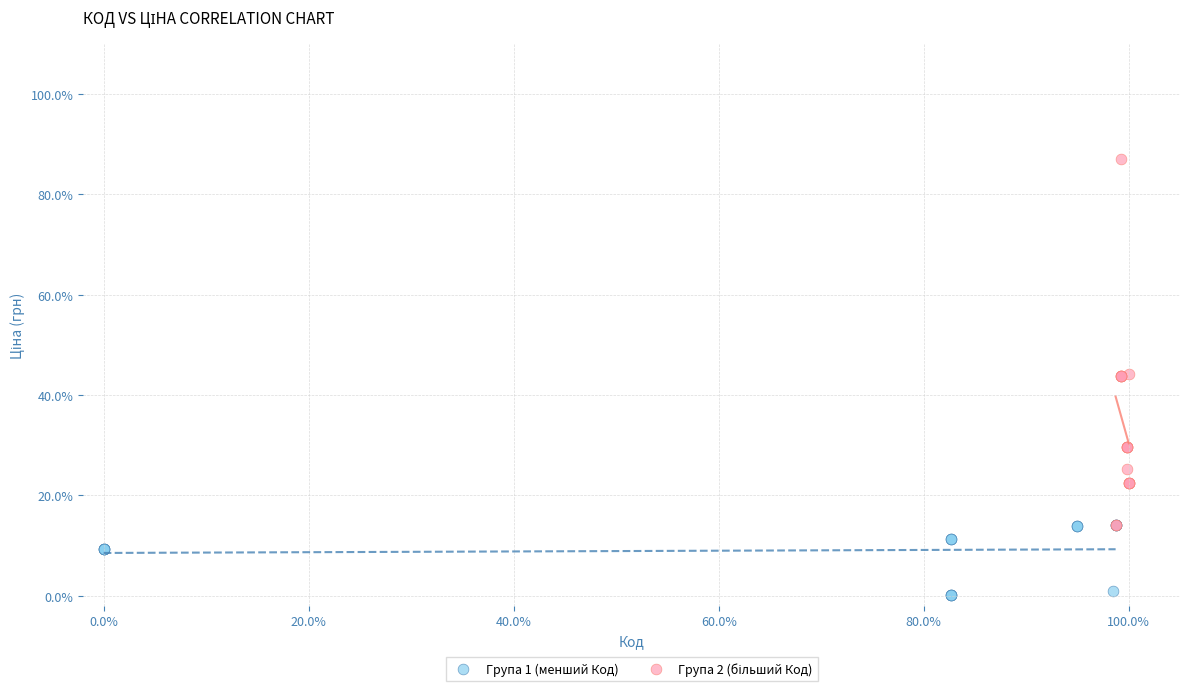

Which series reaches the minimum Y coordinate?

Група 1 (менший Код)